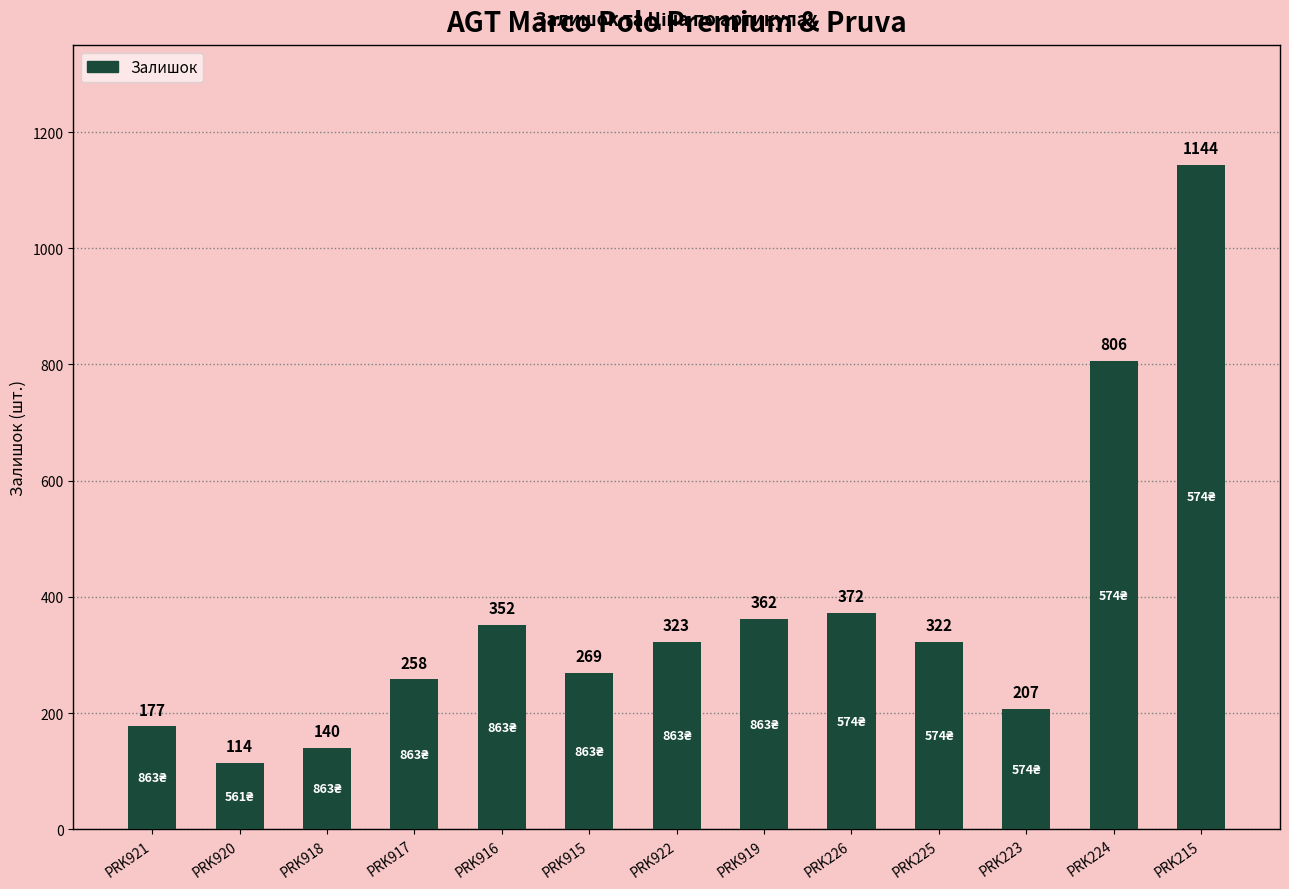

Rank the categories by value from lowest to highest.

PRK920, PRK918, PRK921, PRK223, PRK917, PRK915, PRK225, PRK922, PRK916, PRK919, PRK226, PRK224, PRK215